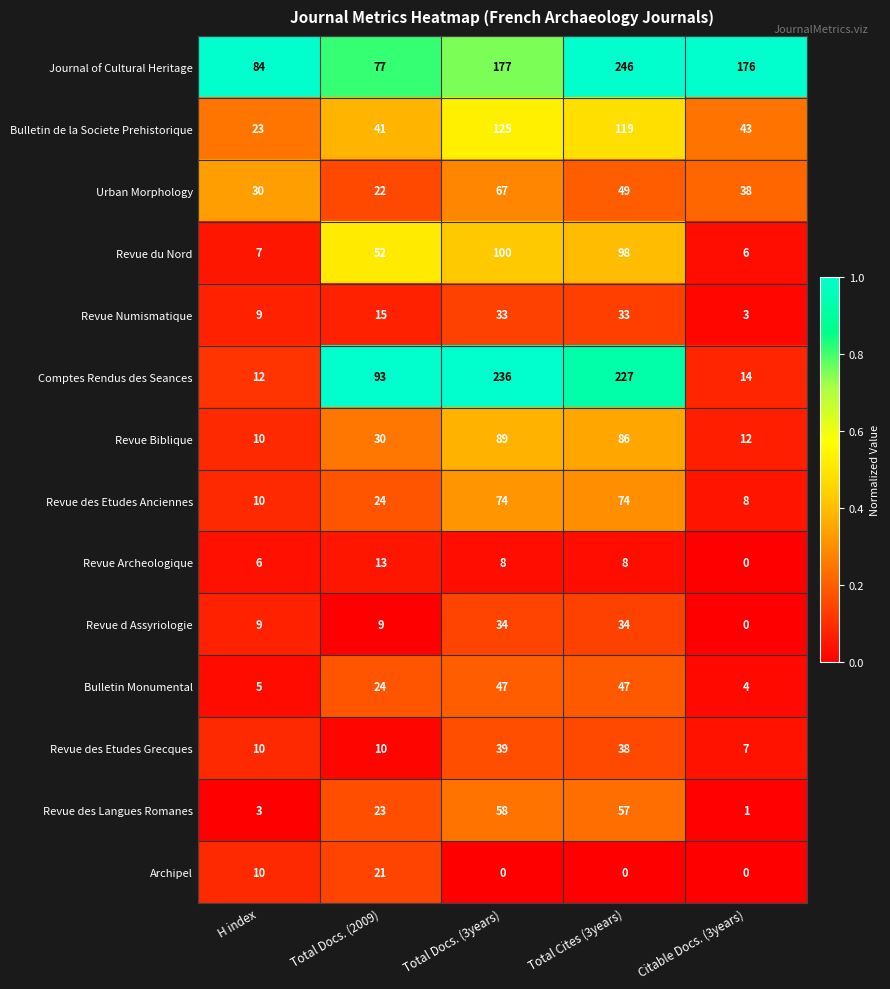

Read the Urban Morphology value at Total Docs. (3years), to the nearest 5.

65